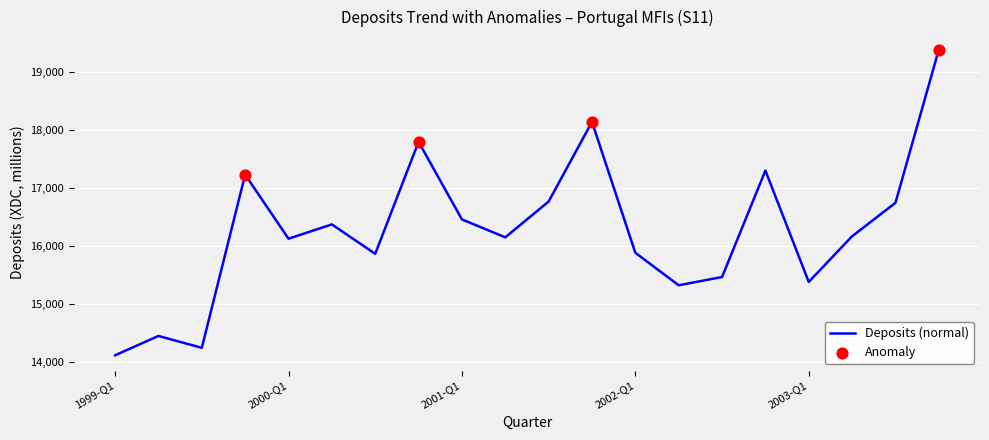

What is the difference between the maximum and minimum values?

5270.3